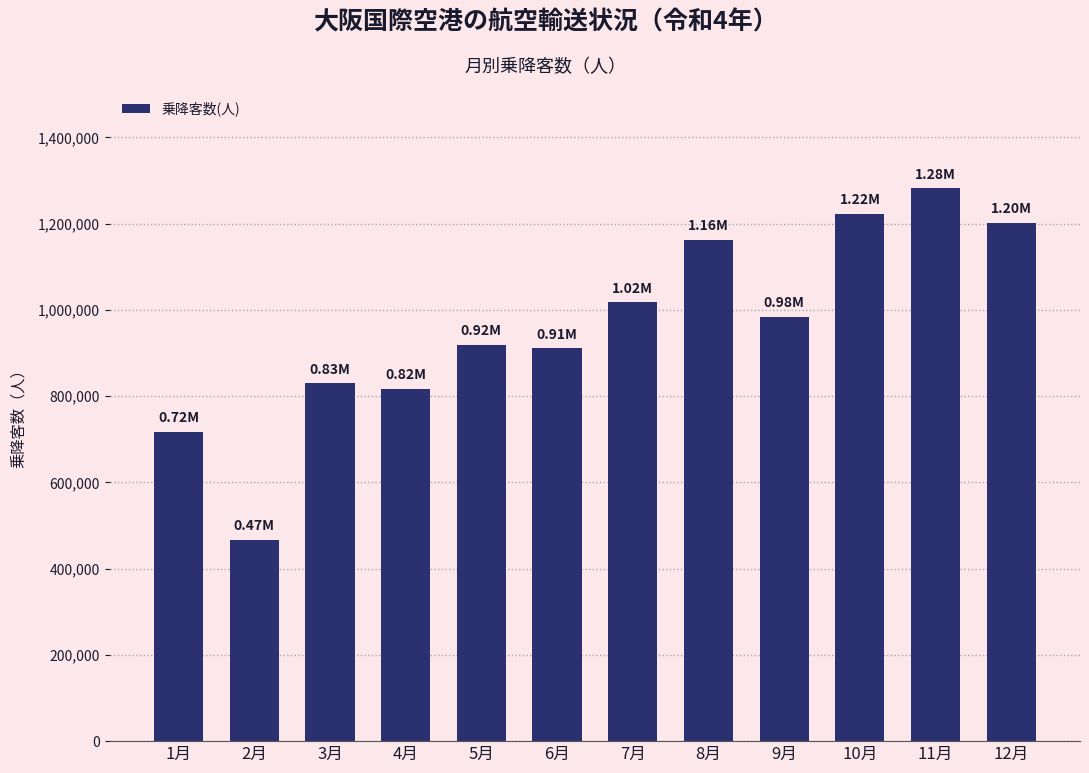

What is the change in value from 9月 to 10月?

+238364